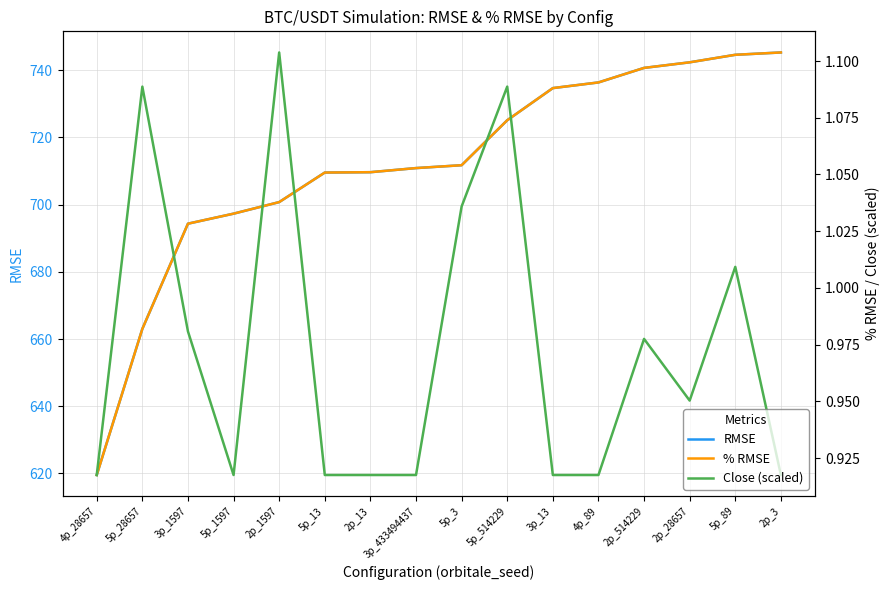

Reading left to right, what are all the values shown in this chart?

RMSE: 619.5	663.0	694.3	697.3	700.8	709.6	709.7	710.9	711.7	725.1	734.7	736.4	740.7	742.4	744.6	745.3
% RMSE: 0.9	1.0	1.0	1.0	1.0	1.1	1.1	1.1	1.1	1.1	1.1	1.1	1.1	1.1	1.1	1.1
Close (scaled): 0.9	1.1	1.0	0.9	1.1	0.9	0.9	0.9	1.0	1.1	0.9	0.9	1.0	1.0	1.0	0.9